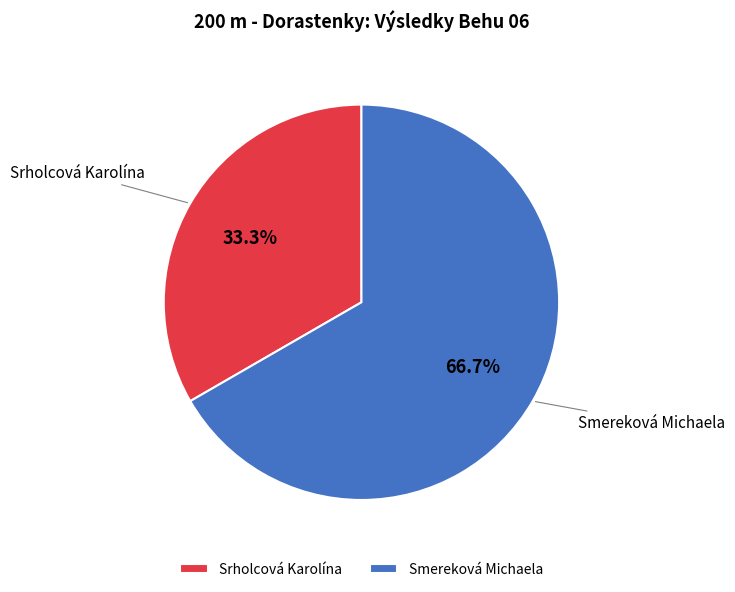

Combined, do Smereková Michaela and Srholcová Karolína account for over 50%?

Yes